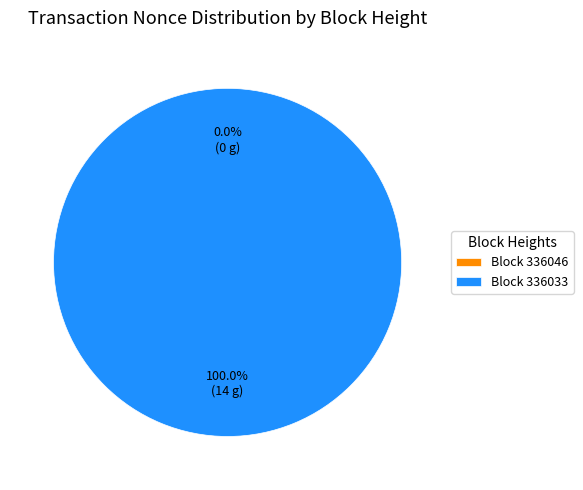

Which slice is the largest?

336033